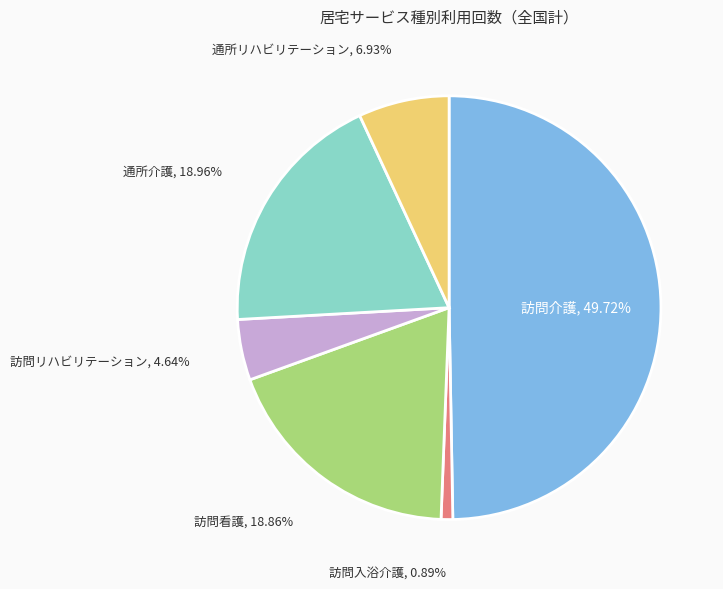

Is 通所リハビリテーション, 6.93% the majority of the pie?

No